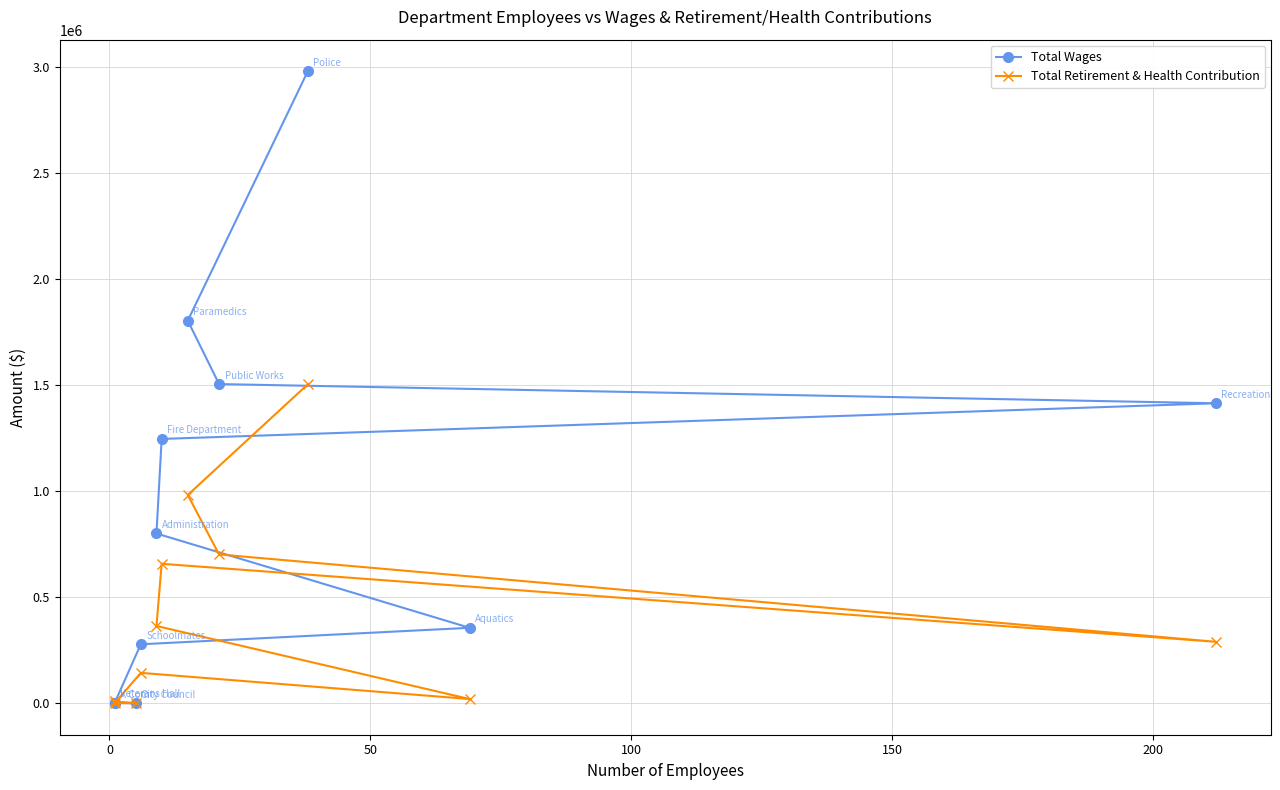

Does the chart display data point markers on the line(s)?

Yes